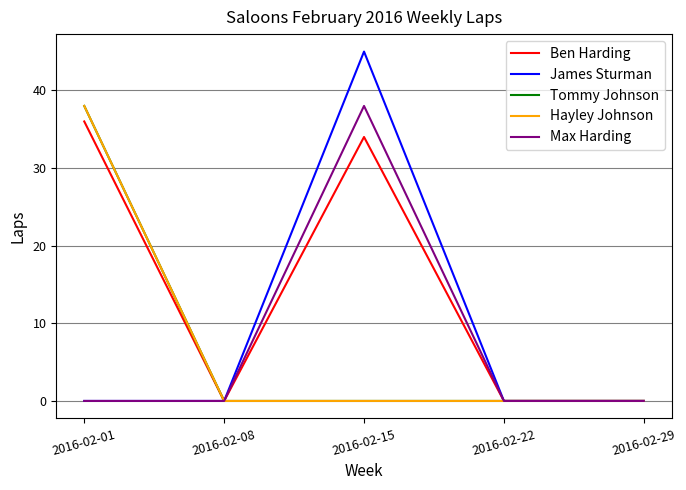

Rank the series by their maximum value, from lowest to highest.

Ben Harding, Tommy Johnson, Hayley Johnson, Max Harding, James Sturman